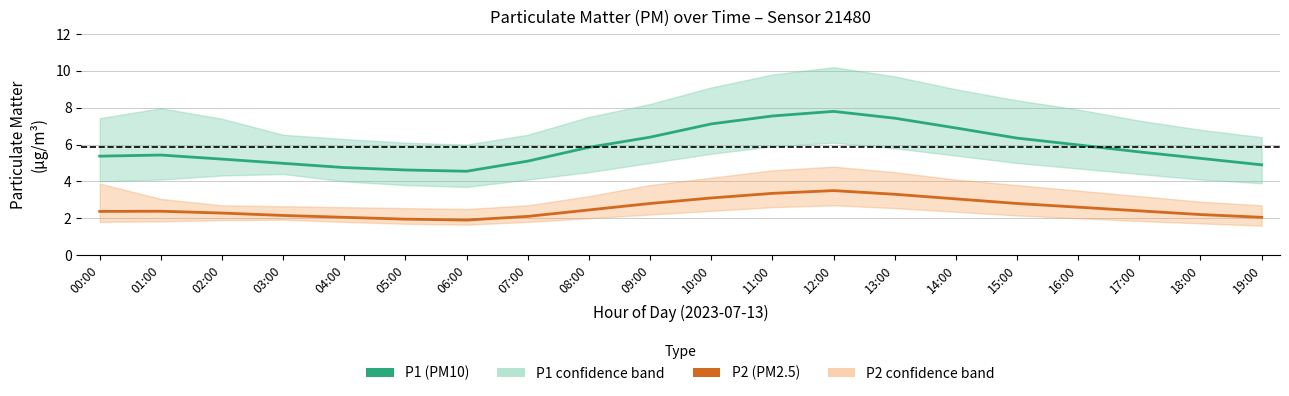

Which series changed the most between 07:00 and 11:00?

P1